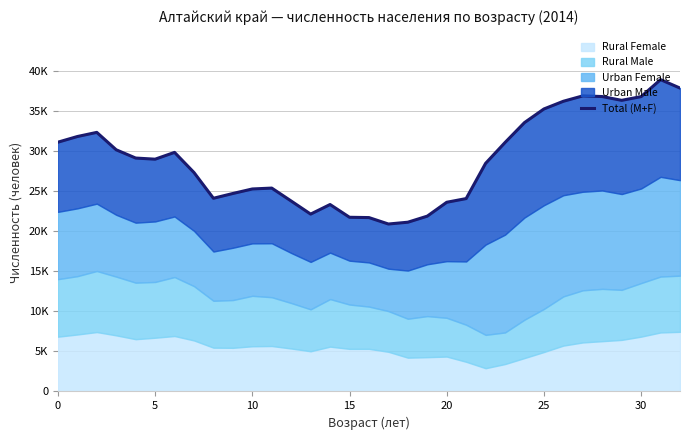

What is the value of the 9th point from the left?

24141